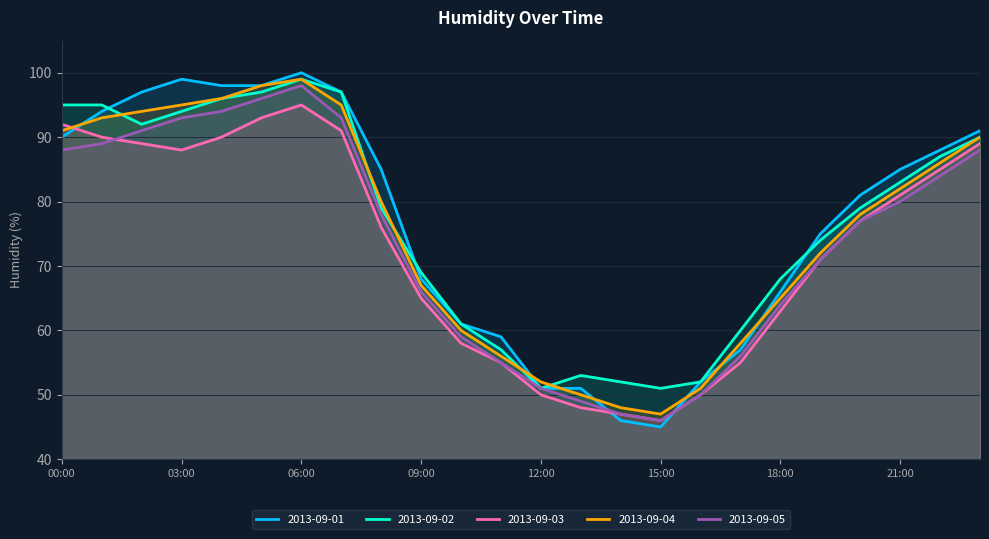

How many interior local peaks does the 2013-09-05 series have?

1